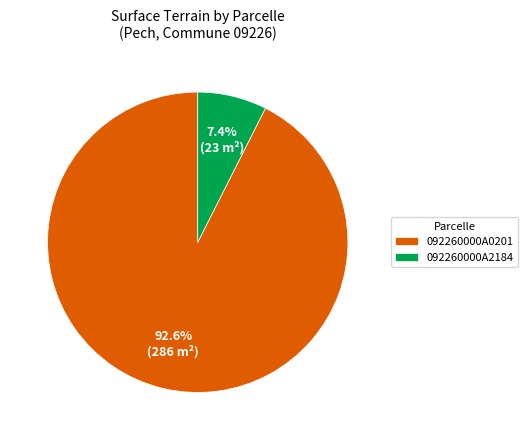

Does 092260000A2184 represent more than half of the total?

No